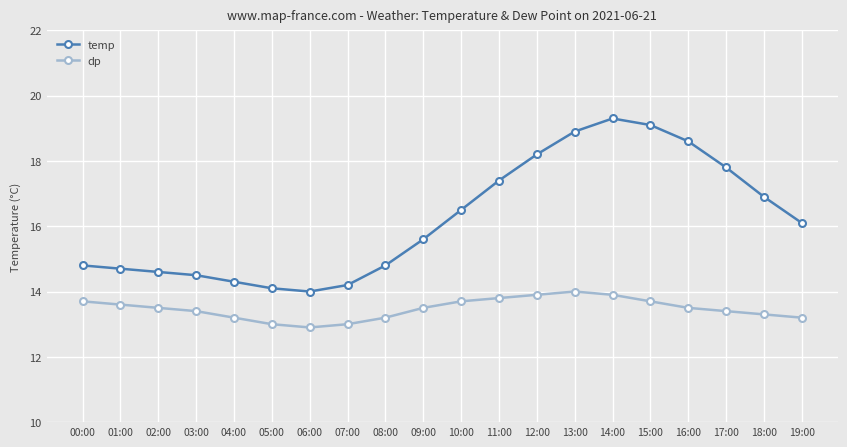

What is the average value of the temp series?

16.2